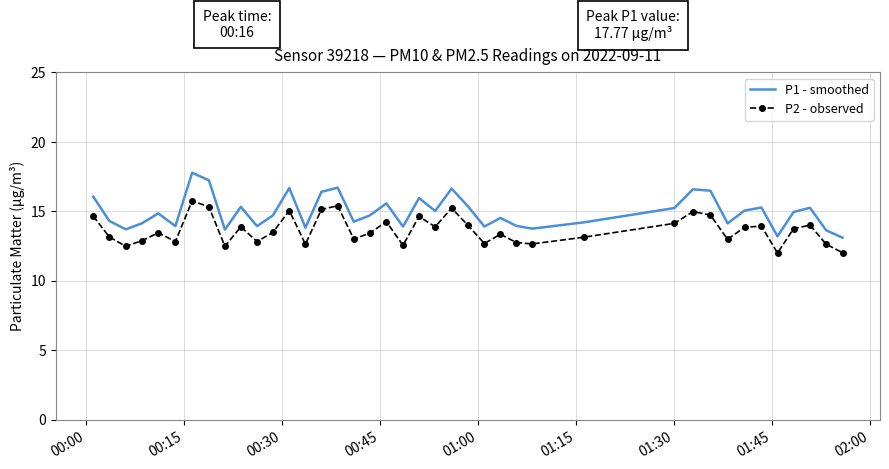

Which series has the largest range (max minus min)?

P1 - smoothed